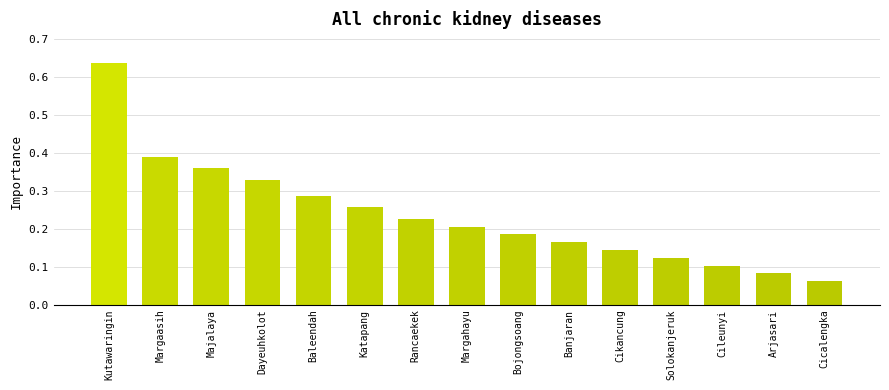

Read the value at Cileunyi, to the nearest 5.

10